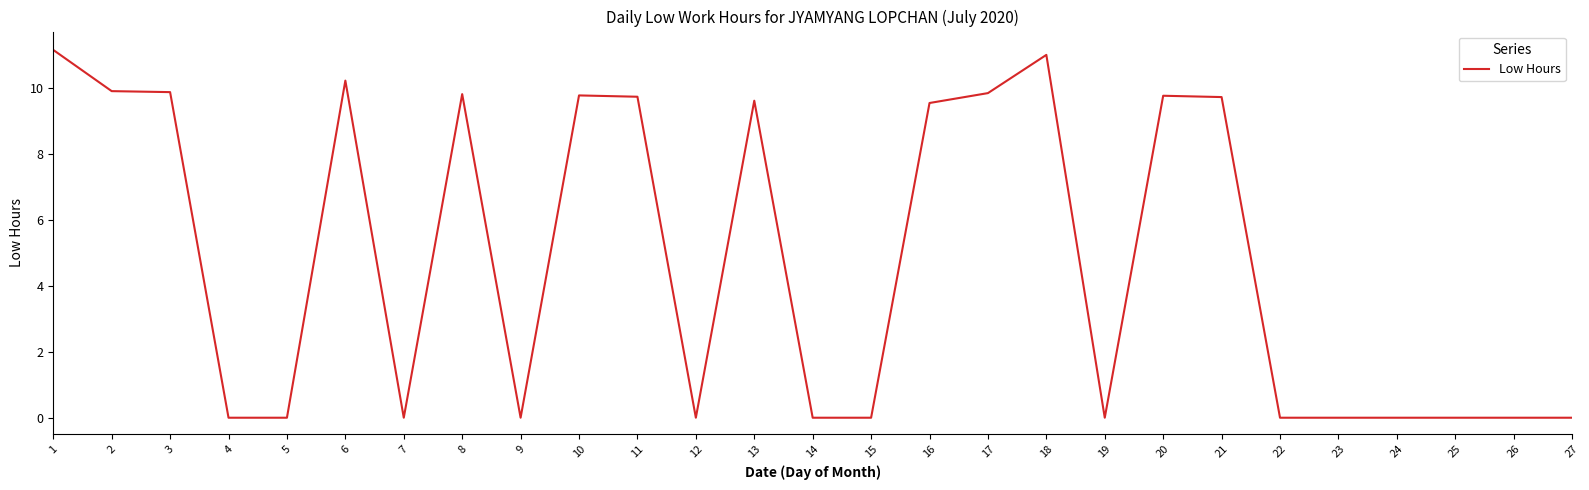

What is the greatest value displayed?

11.2